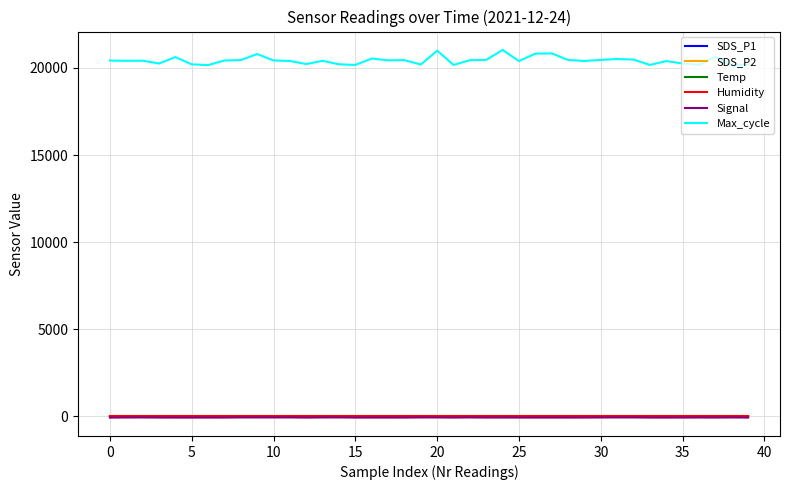

True or false: SDS_P2 and Max_cycle intersect in this chart.

False